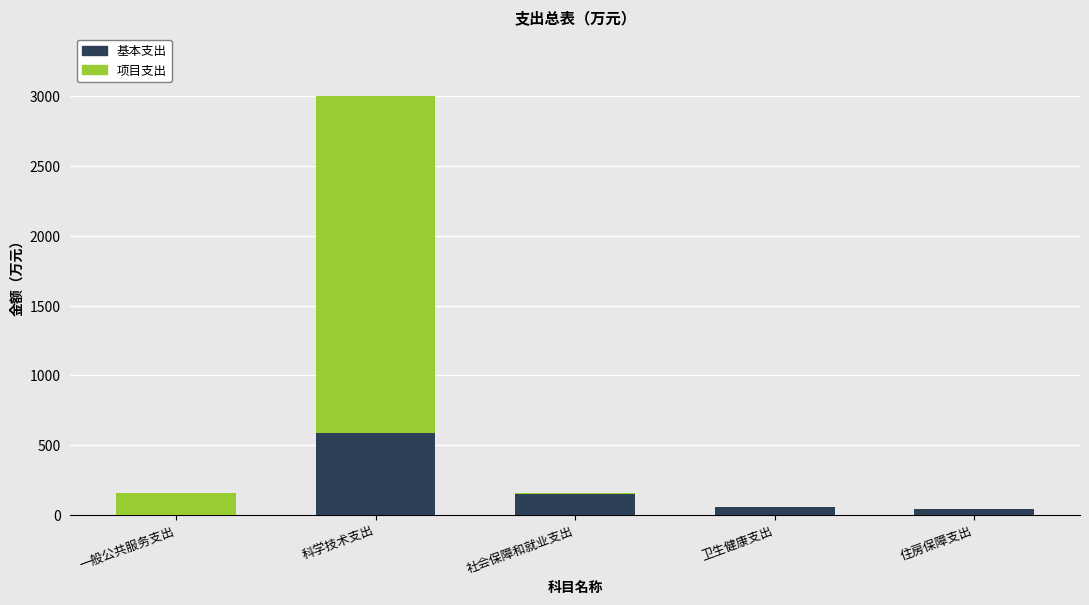

How many distinct data groups are displayed?

2